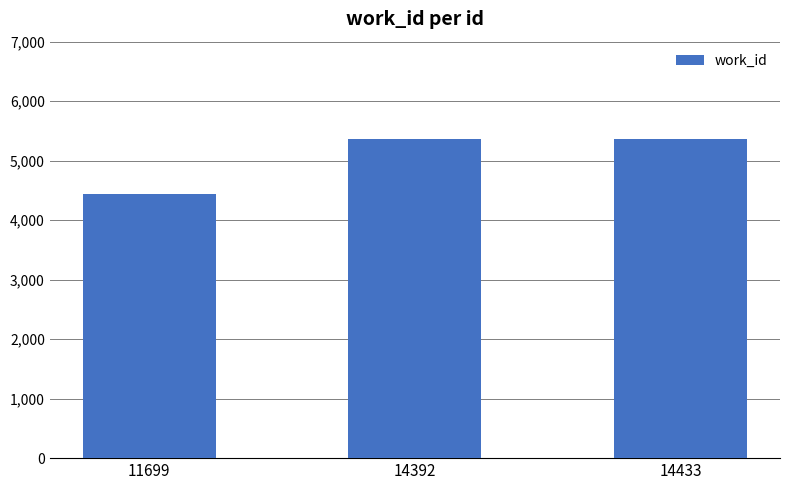

Reading left to right, what are all the values shown in this chart?

4443	5366	5366